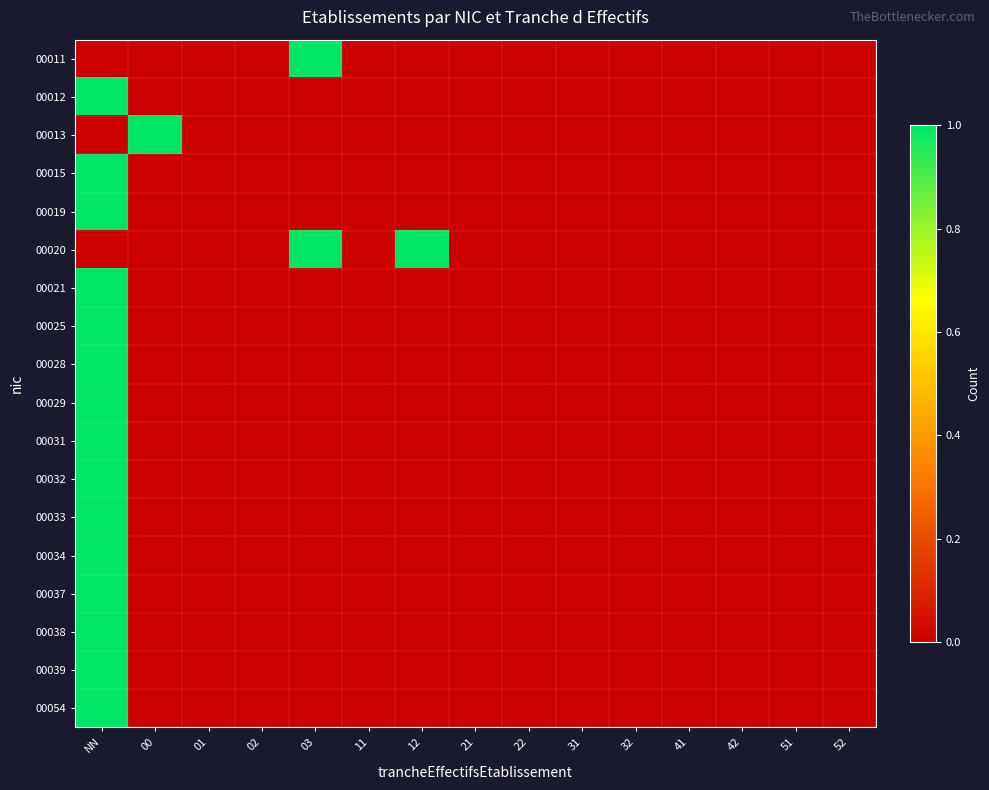

How many categories are shown in the chart?

15